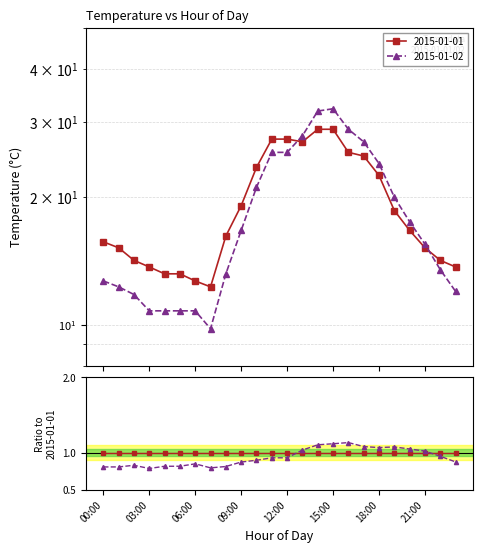

Rank the series by their maximum value, from lowest to highest.

2015-01-01, 2015-01-02